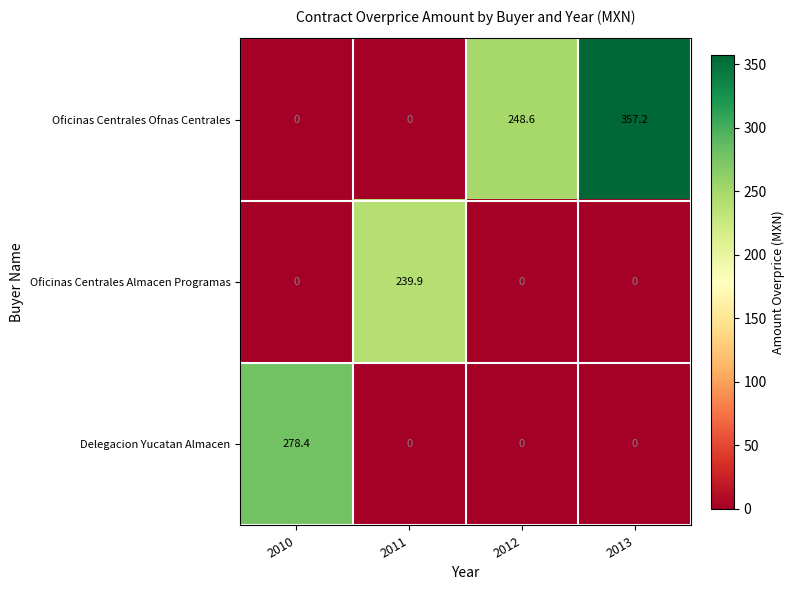

Which series changed the most between 2011 and 2013?

Oficinas Centrales Ofnas Centrales